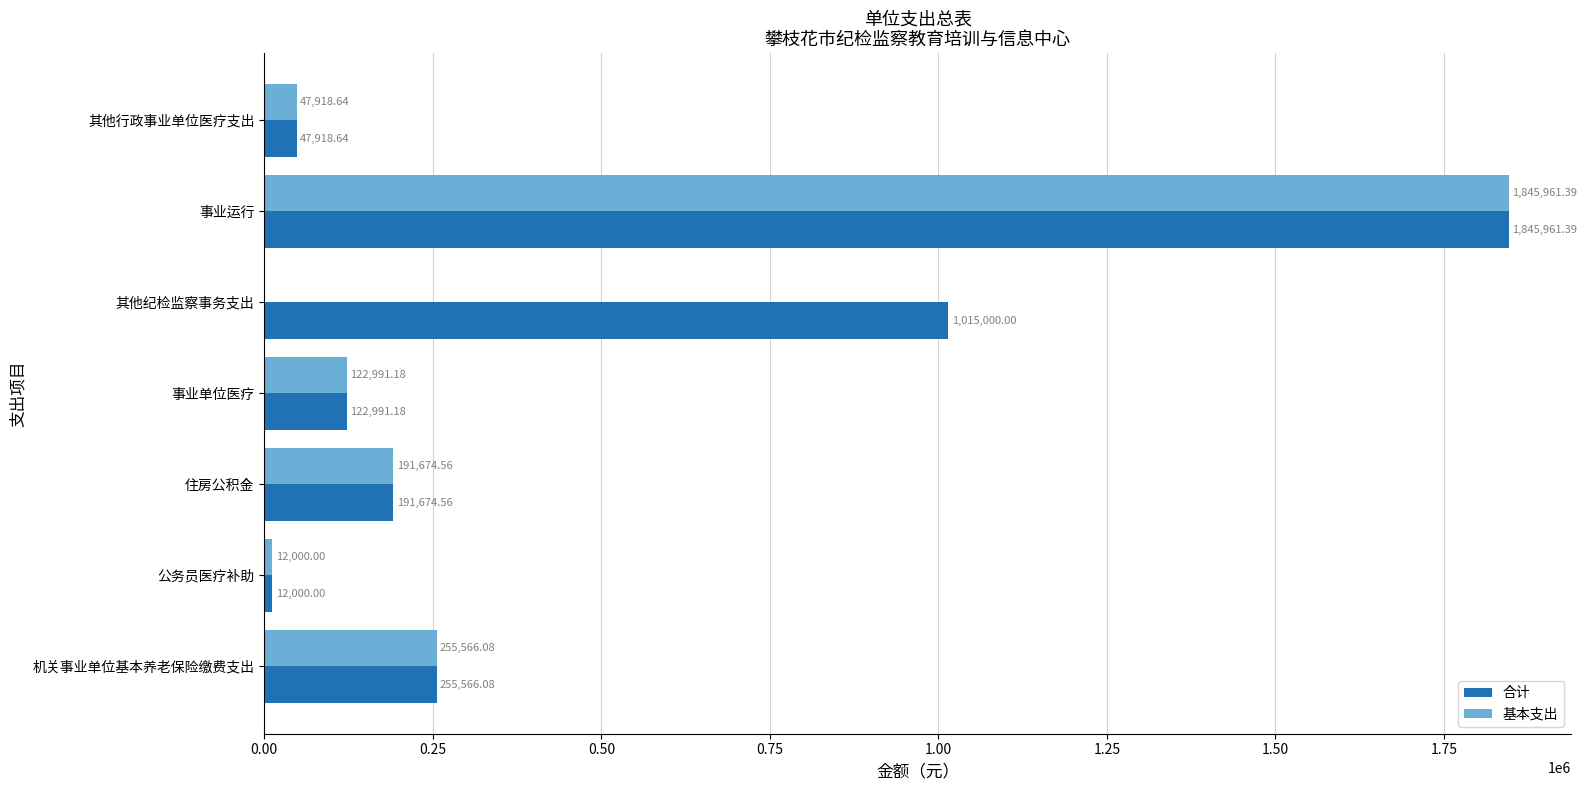

What is the sum of all 合计 values?

3491111.9